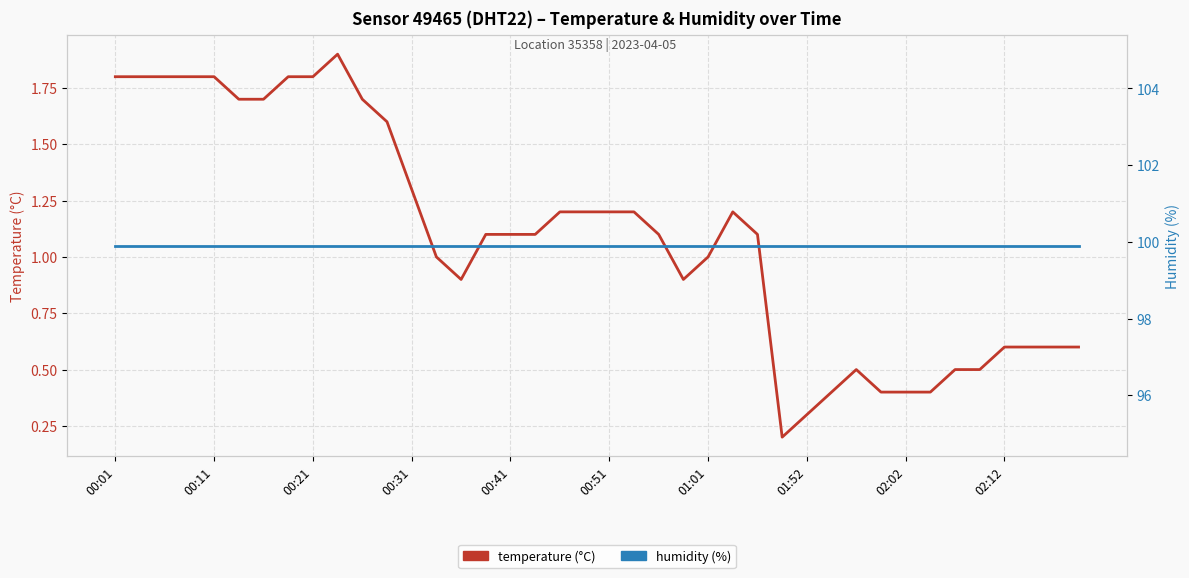

What is the difference between the maximum and second lowest values in the temperature (°C) series?

1.6